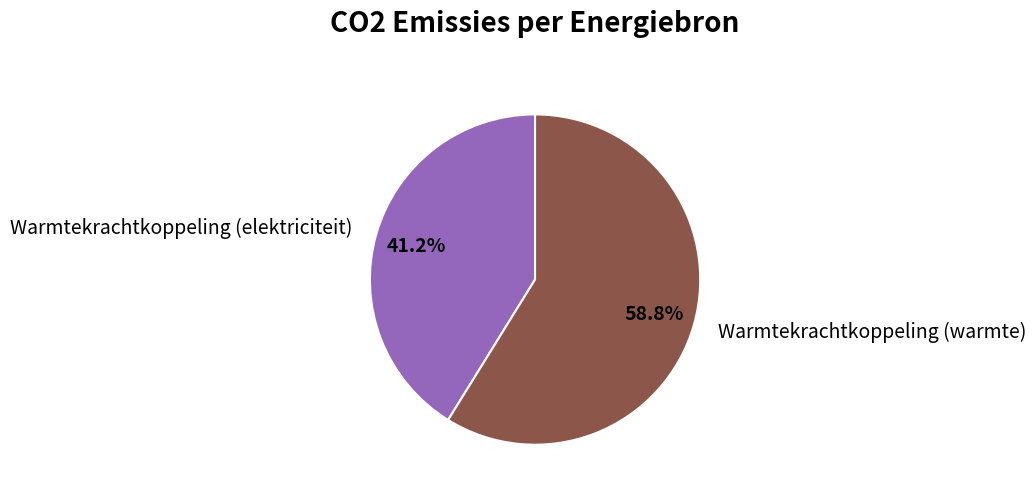

What is the majority slice?

Warmtekrachtkoppeling (warmte)